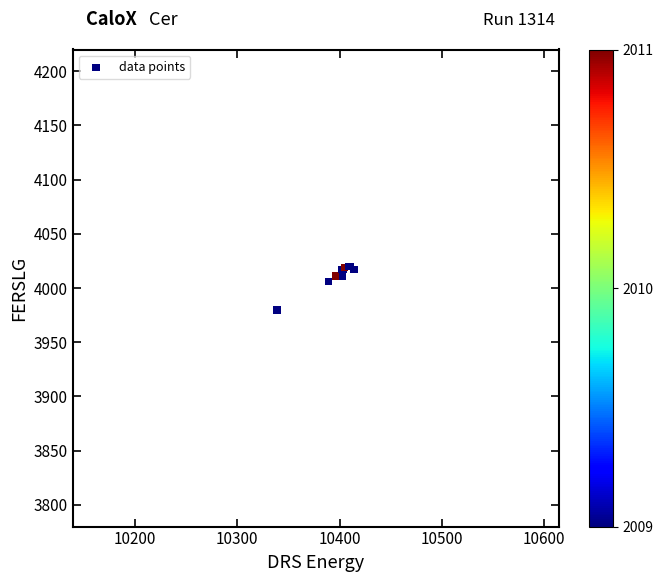

What Y value in the scatter plot is closest to 4000?

4006